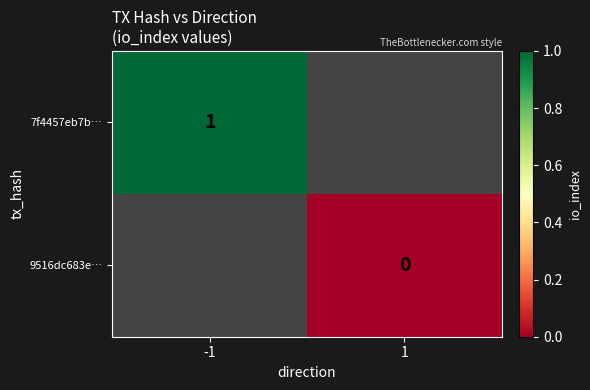

What is the greatest value displayed?

1.0